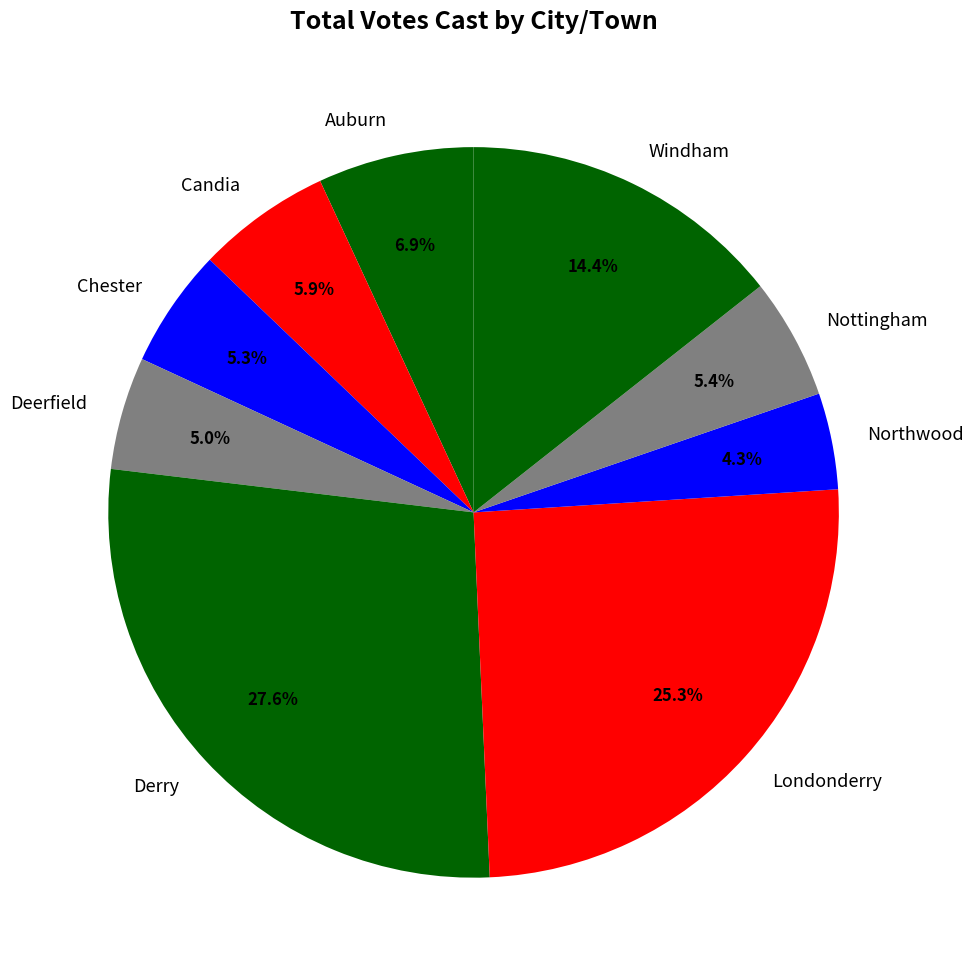

Count the number of slices in the pie.

9